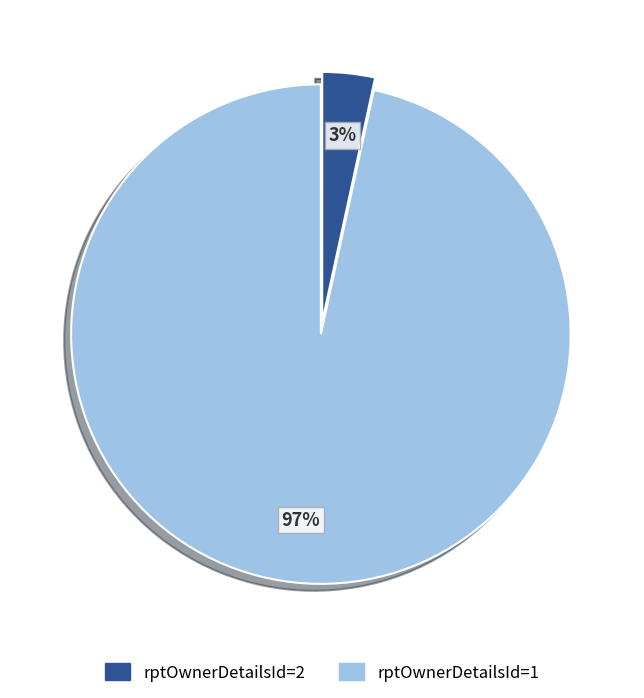

To the nearest percent, what is the average slice percentage?

50%